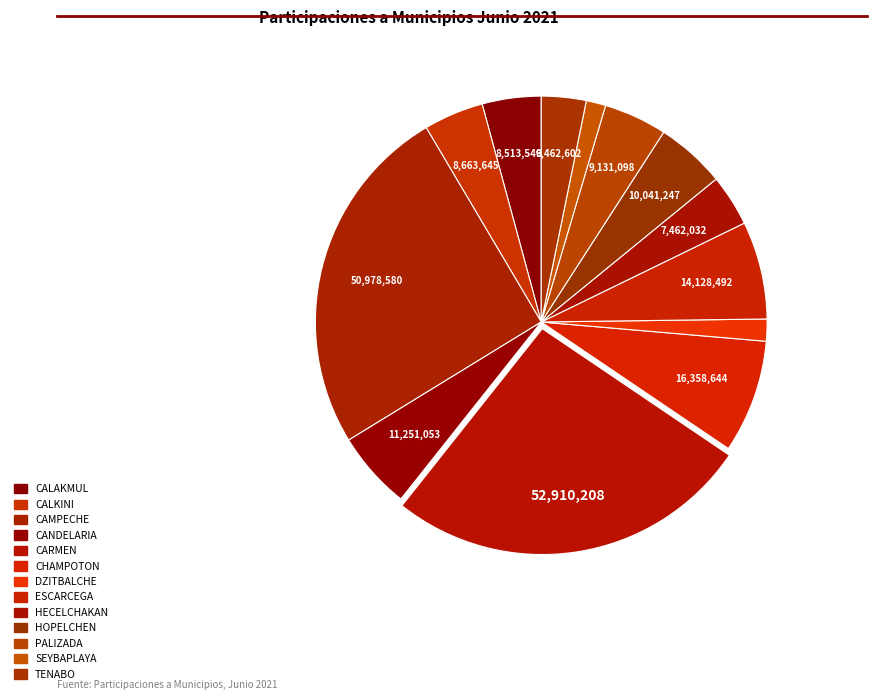

How many slices are in this pie chart?

13